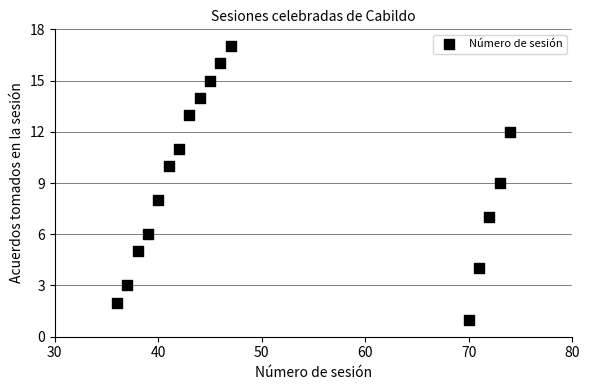

What is the range of Y values (max minus min)?

16